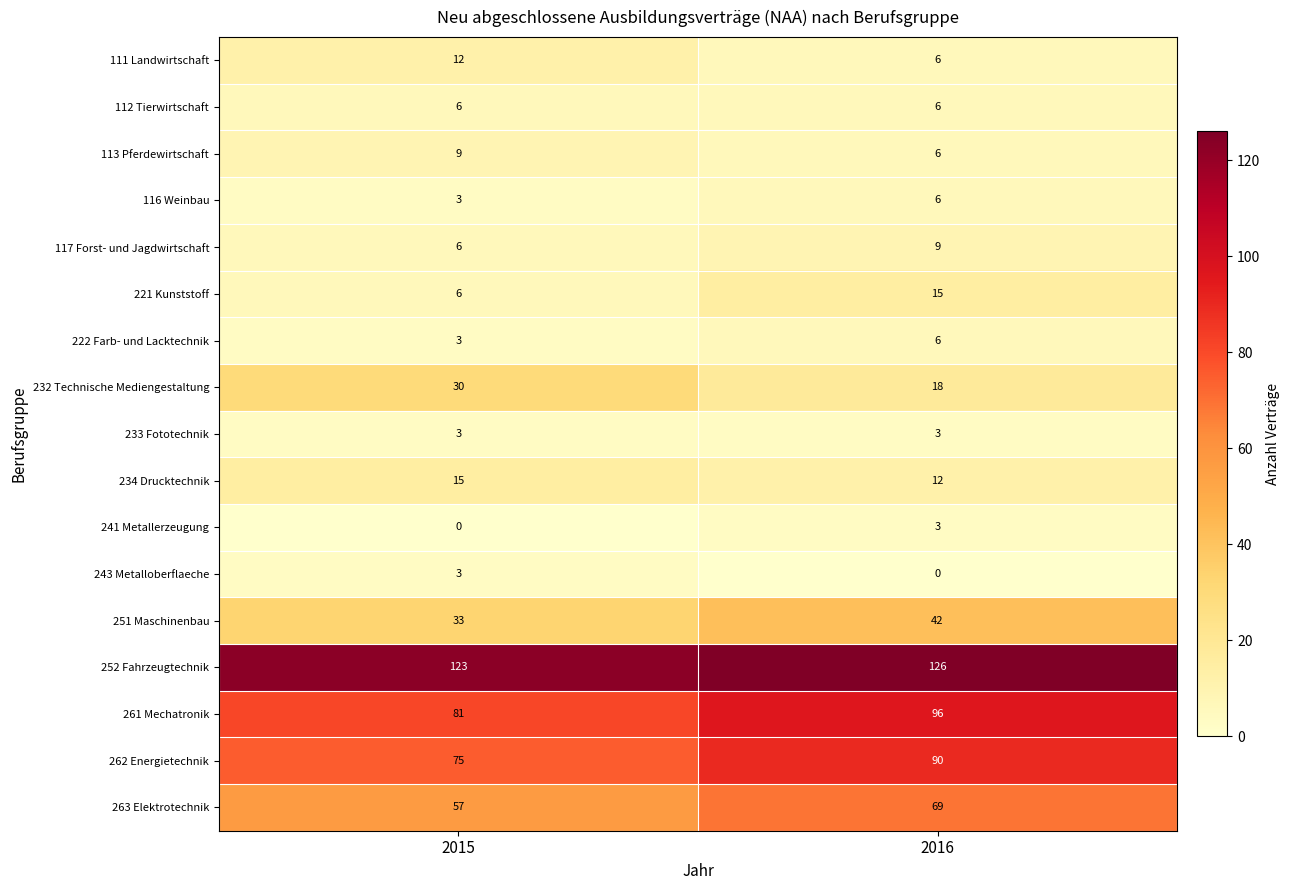

What is the spread (max minus min) of values at 2015?

123